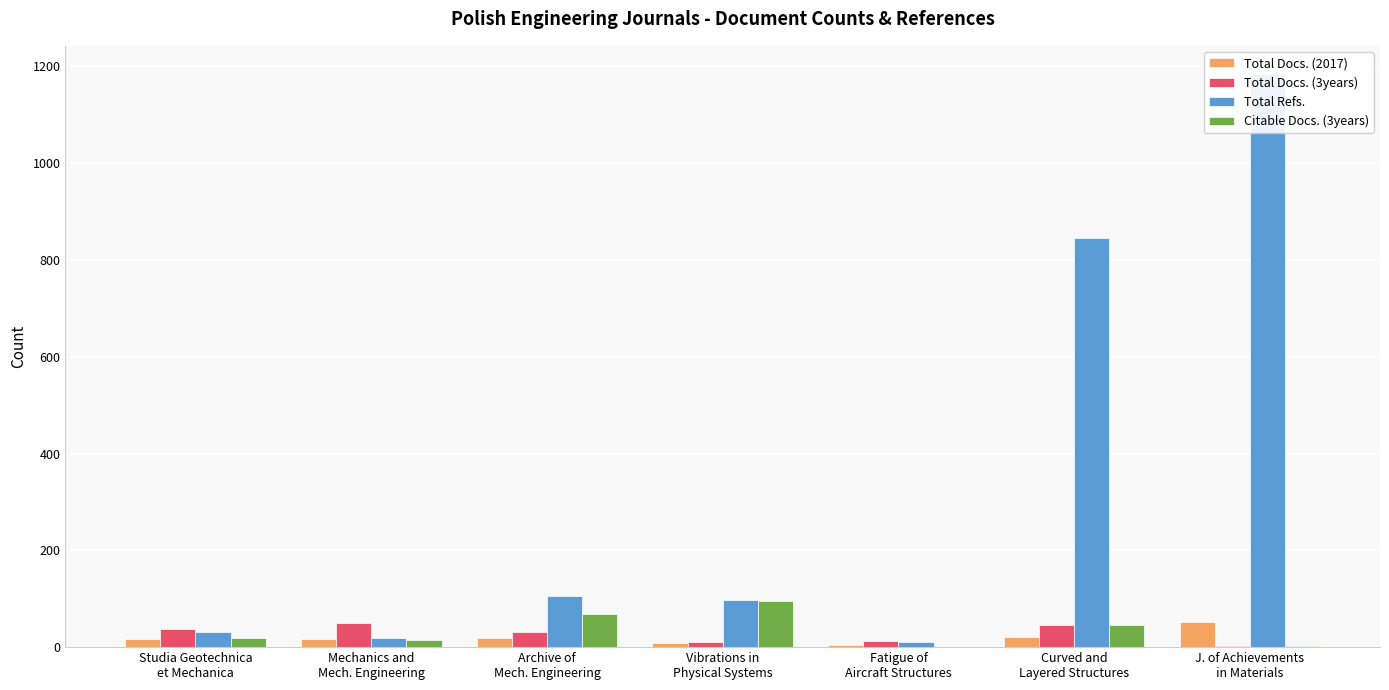

What are all the series names shown in the legend?

Total Docs. (2017), Total Docs. (3years), Total Refs., Citable Docs. (3years)